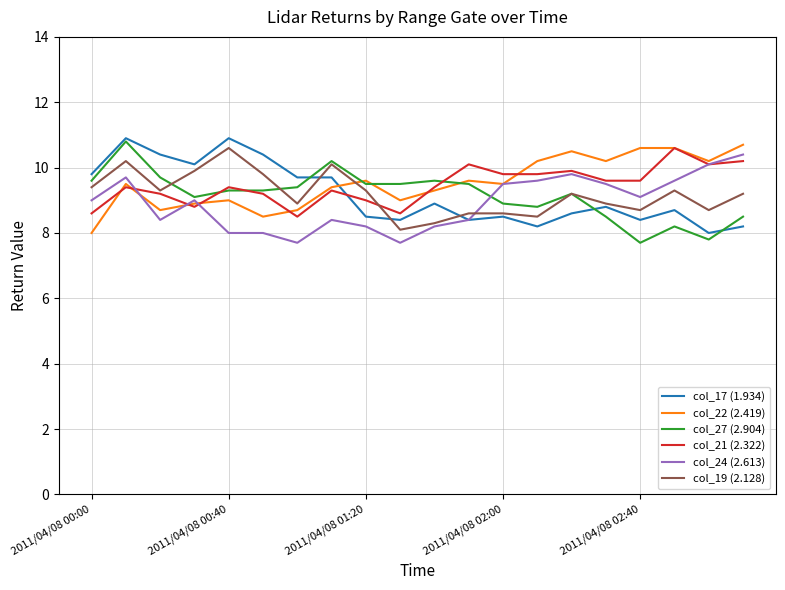

Which series ends up on top after the final intersection of col_21 (2.322) and col_17 (1.934)?

col_21 (2.322)